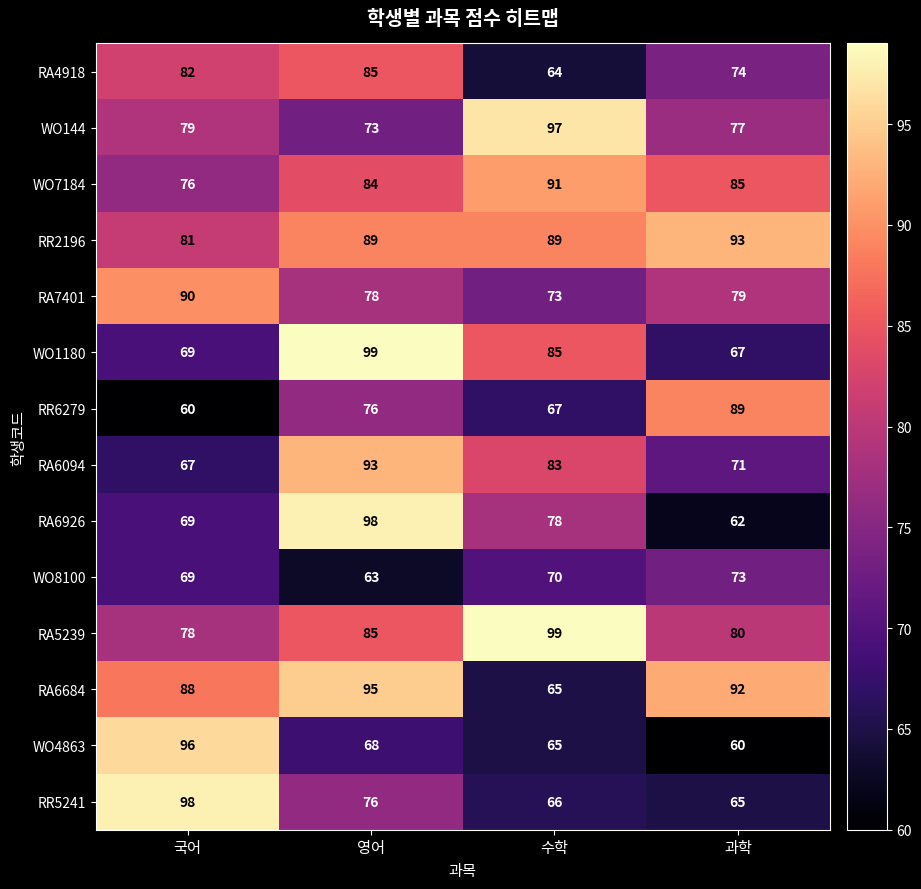

Which series has the largest total across all categories?

RR2196